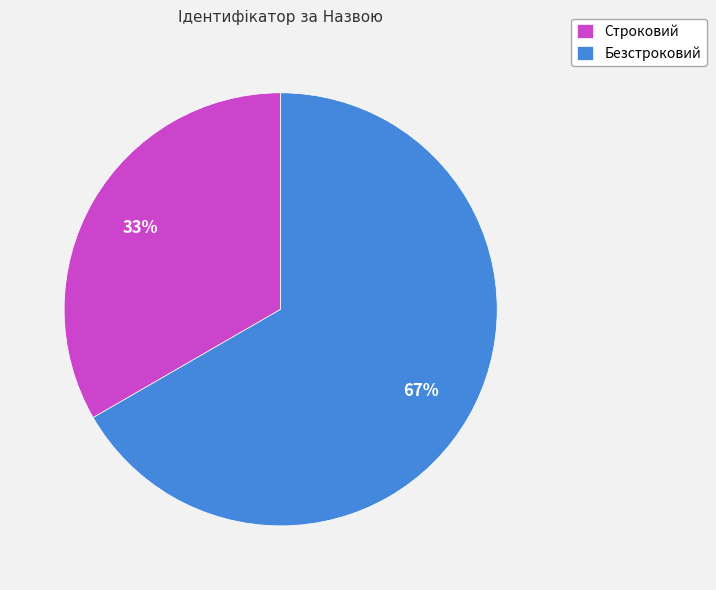

Is it true that Строковий is 33% of the pie?

True